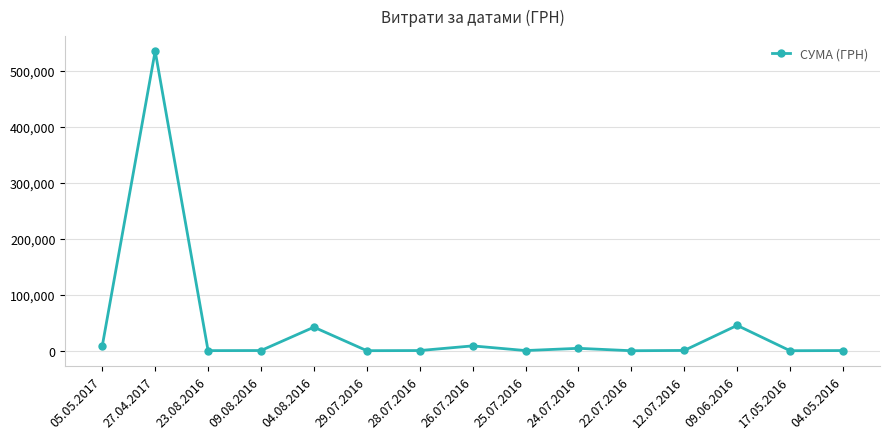

What is the greatest value displayed?

534888.2